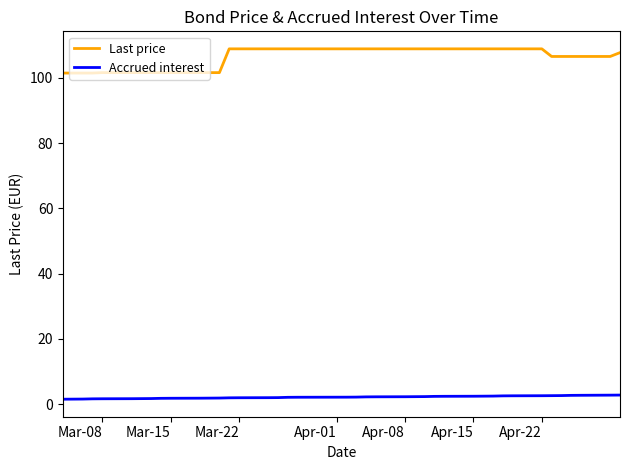

What is the maximum value for Accrued interest?

2.8